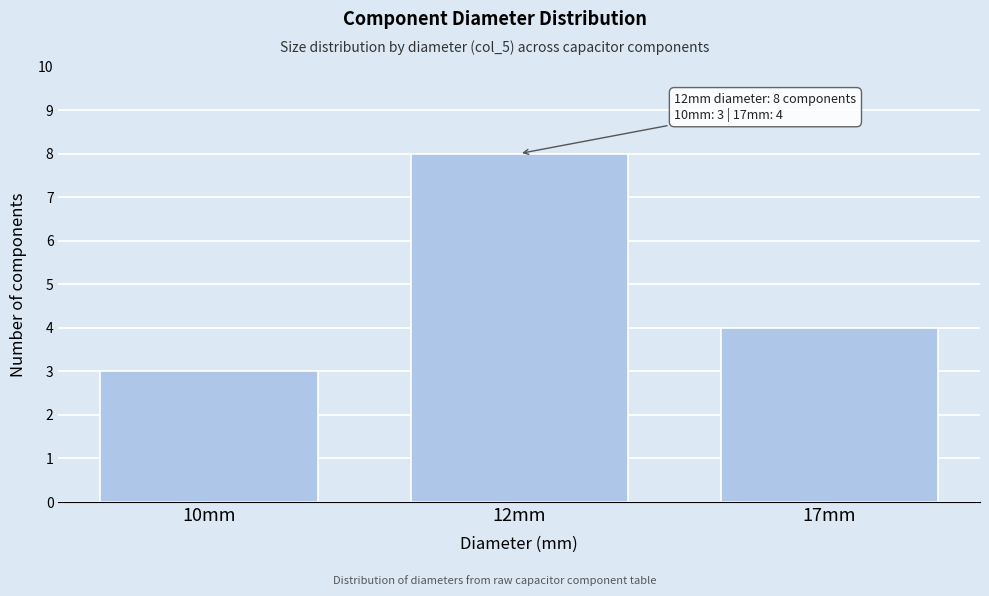

Reading left to right, list all the values displayed in this chart.

10mm=3	12mm=8	17mm=4